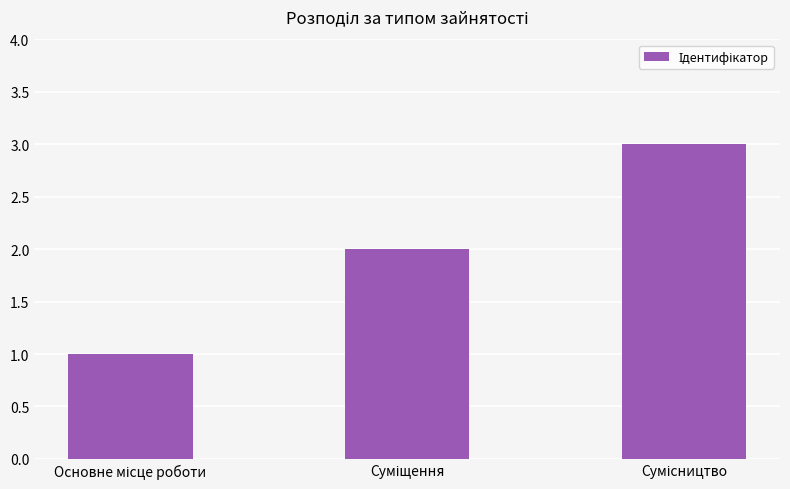

What is the sum of all values?

6